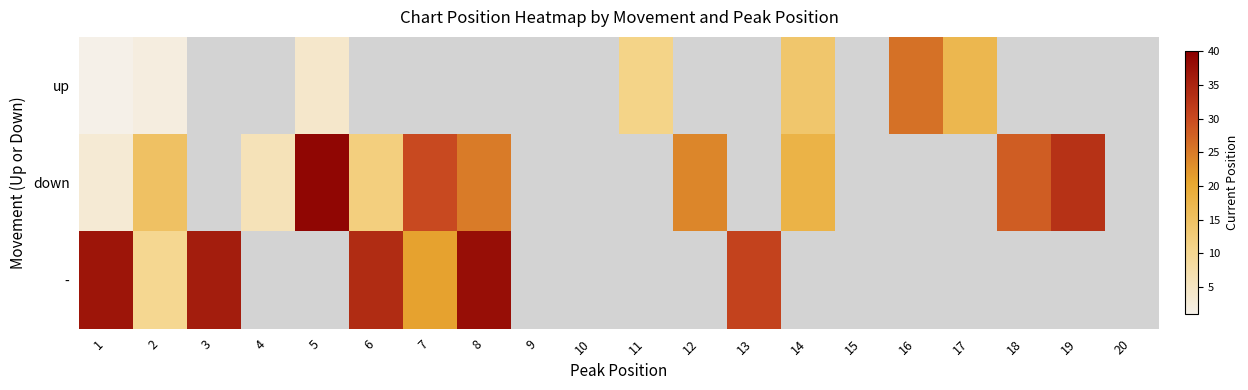

At which label is - closest to 24?

7